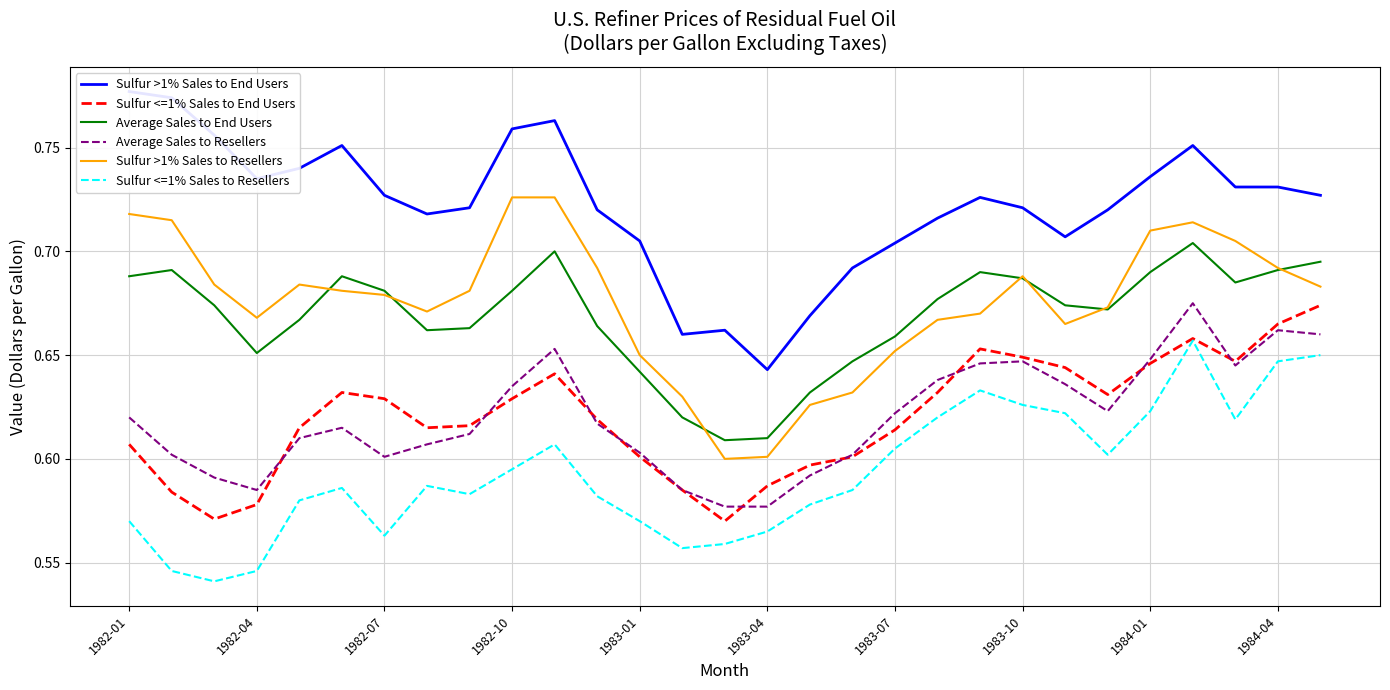

Is it true that Sulfur <=1% Sales to End Users equals 0.9 at 1982-01?

False